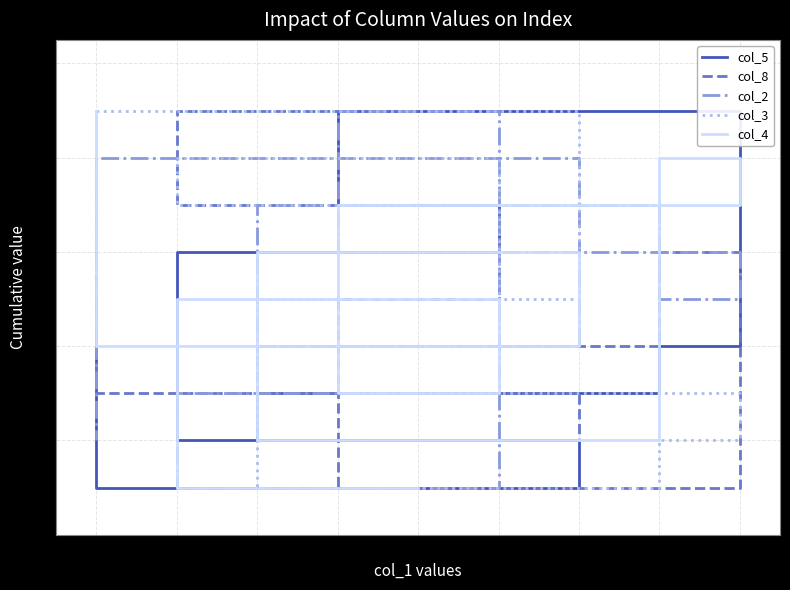

Does the chart display data point markers on the line(s)?

No